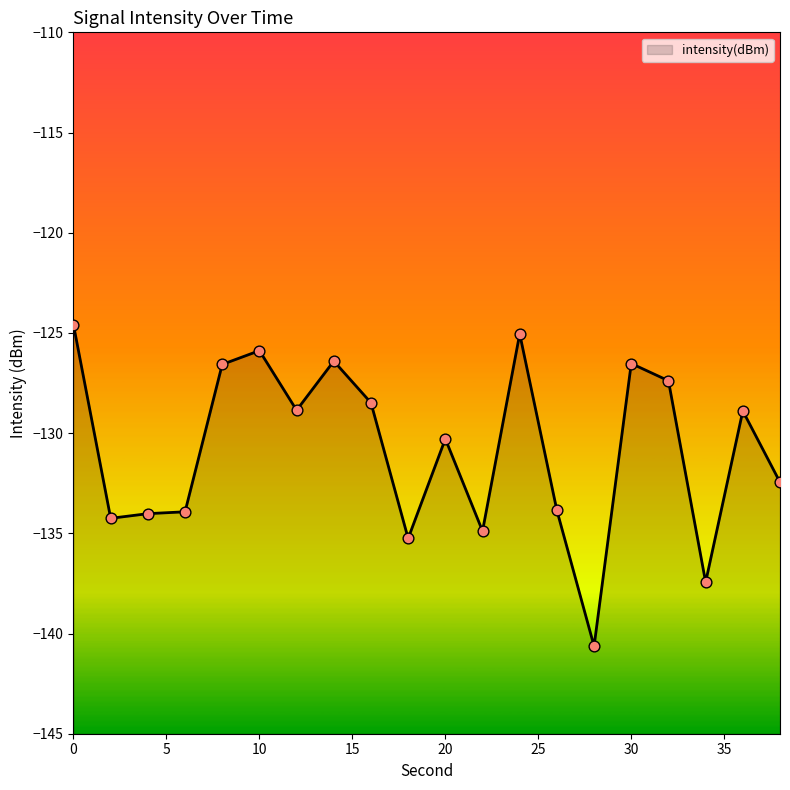

What is the change in value from 2 to 28?

-6.4